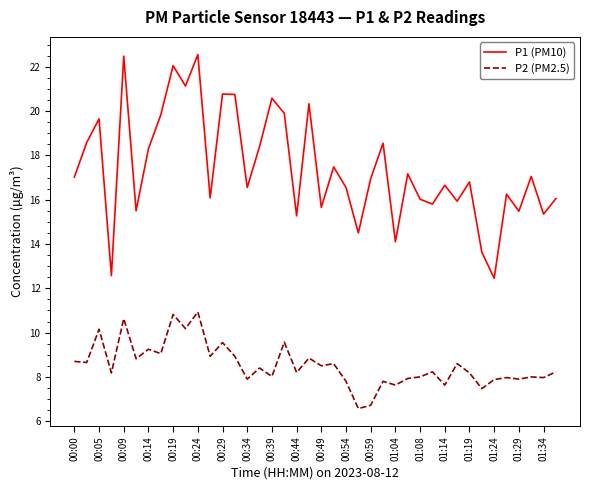

What is the difference between the maximum and minimum values in the P1 (PM10) series?

10.1